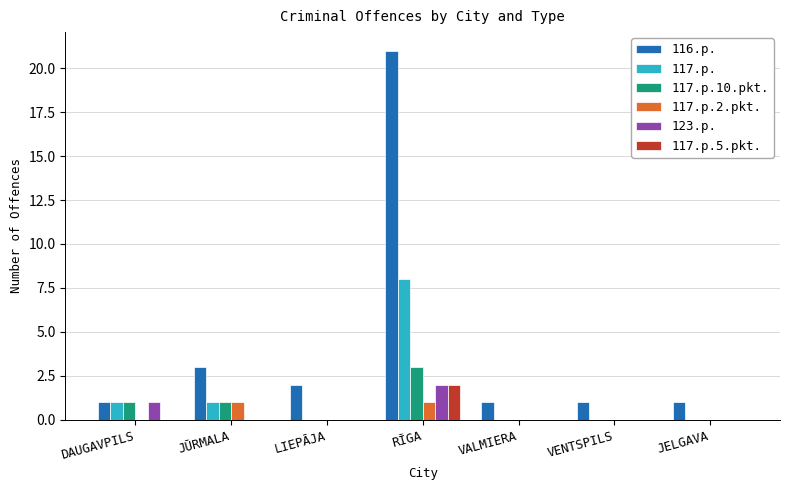

How many 117.p.10.pkt. values are between 0 and 1?

6